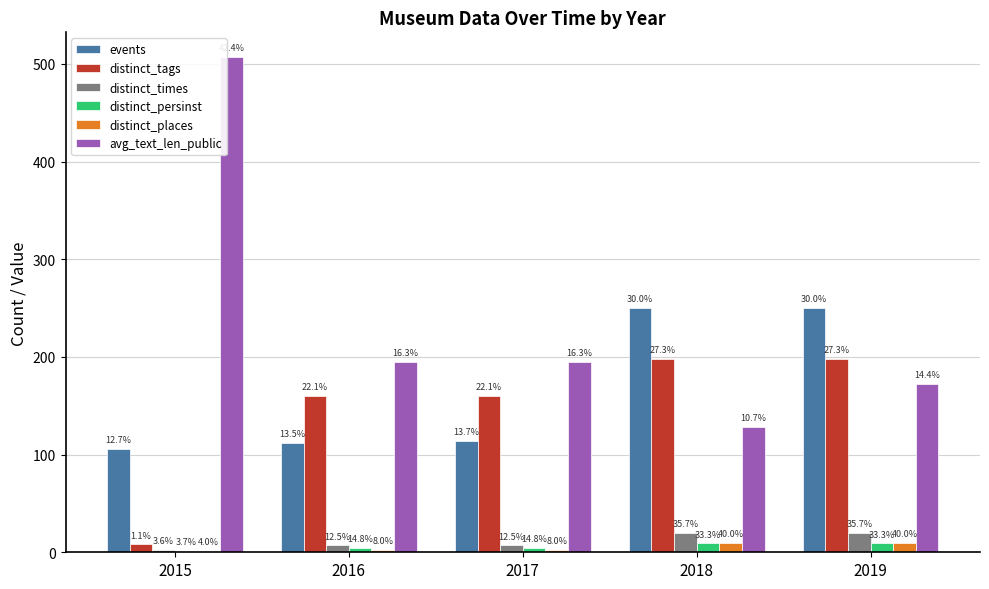

Which has a higher value, 2016 or 2017?

2017